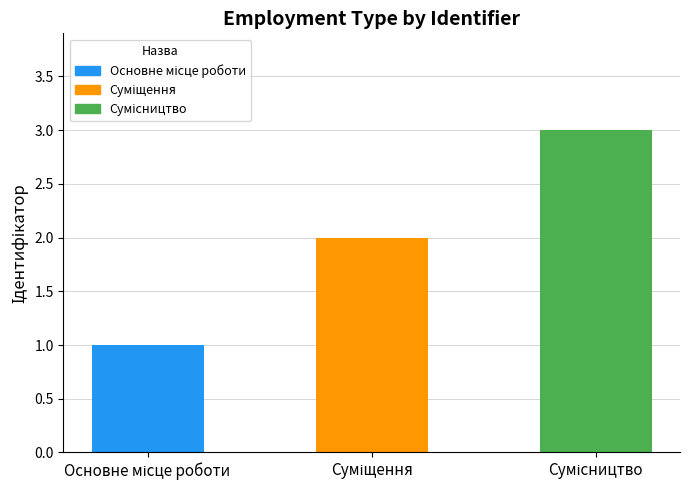

What is the greatest value displayed?

3